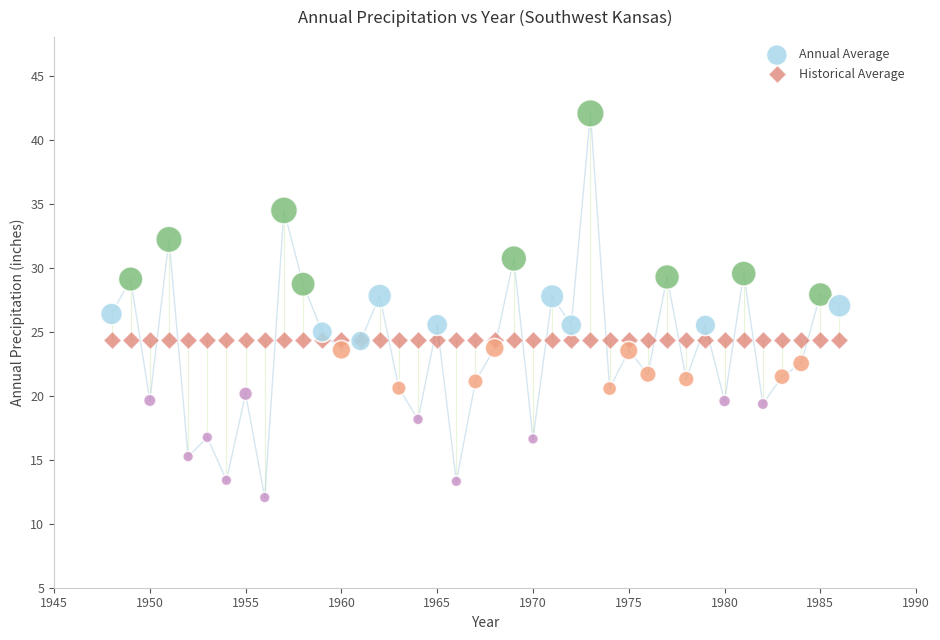

Which series reaches the maximum Y coordinate?

Annual Average